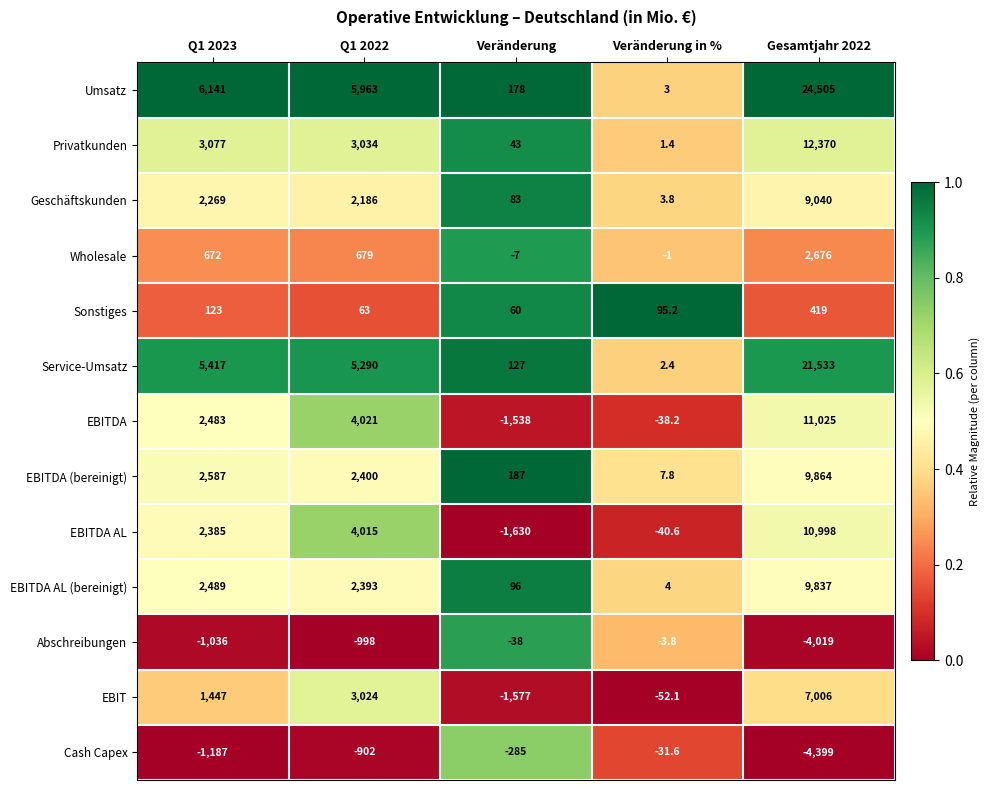

Which series has the largest range (max minus min)?

Umsatz